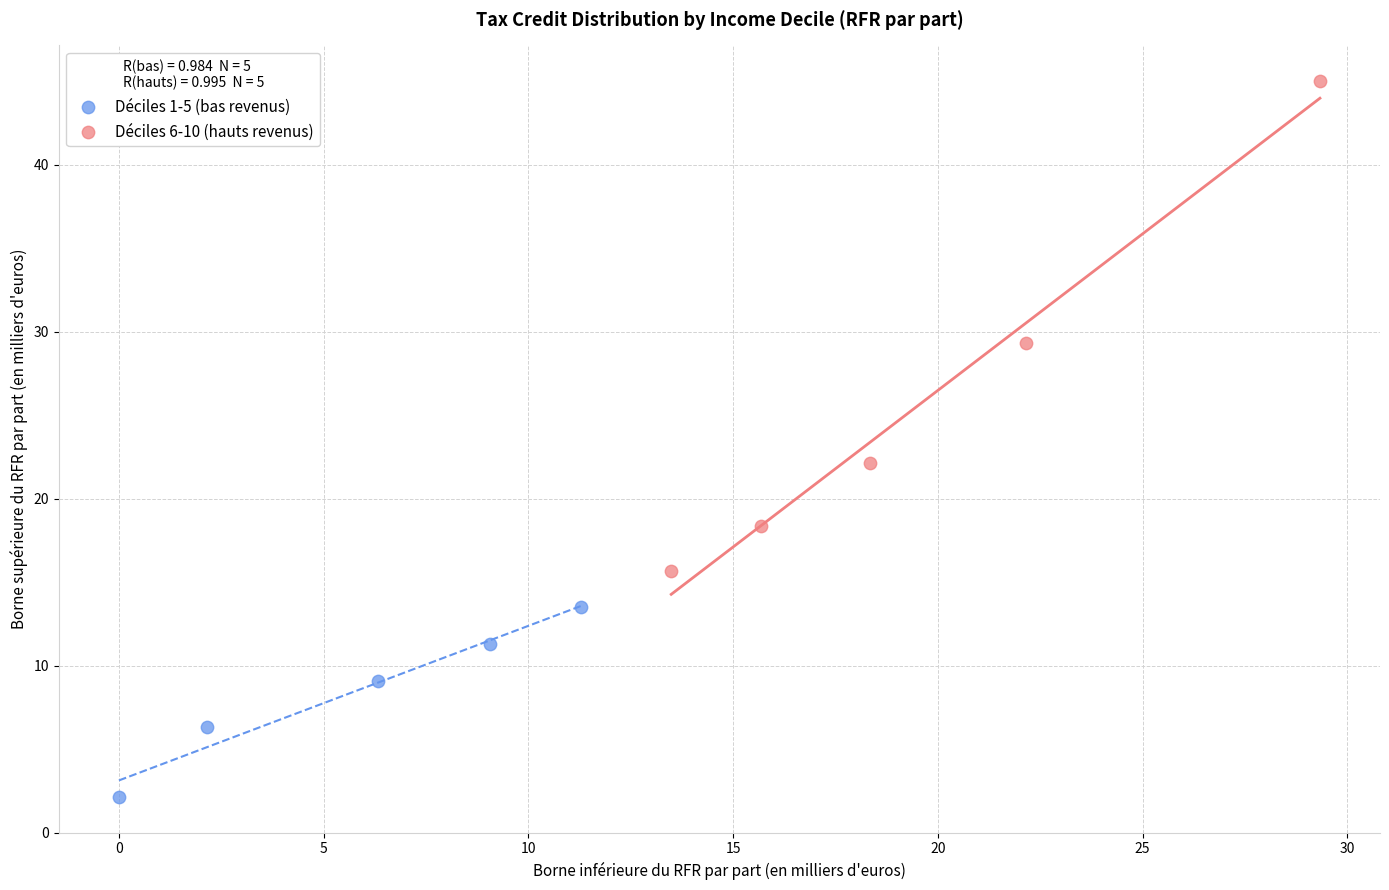

Which series reaches the minimum Y coordinate?

Déciles 1-5 (bas revenus)